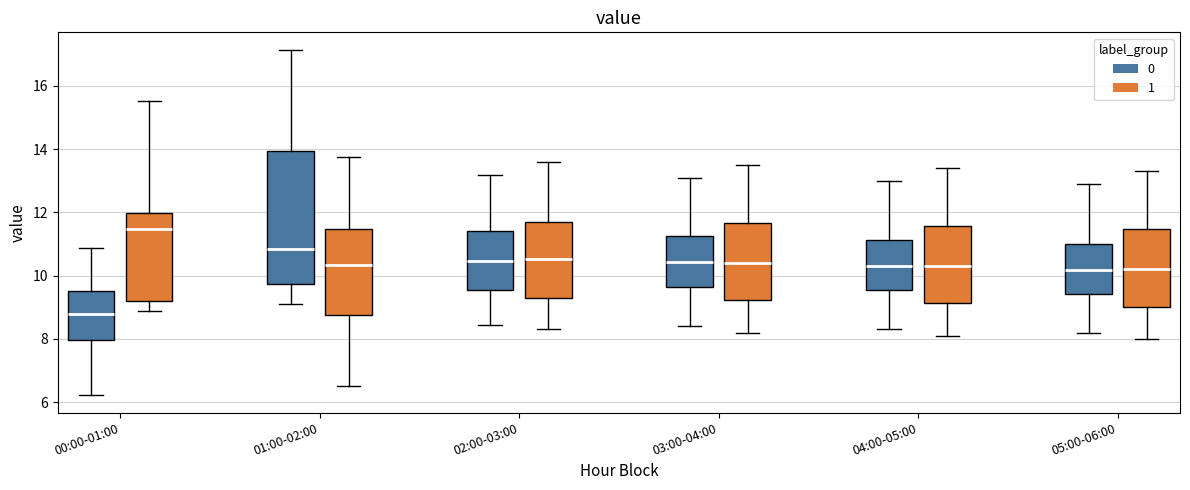

Reading left to right, transcribe this box plot: for each box, give where its median line is, the range the box spans, and where its two whiskers end, as read against the y-axis. The values are not printed on the chart, so give them approximately, as read against the axis.

00:00-01:00 (0): median 8.8, box 8.0 to 9.6, whiskers 6.2 to 10.8
00:00-01:00 (1): median 11.4, box 9.2 to 12.0, whiskers 8.8 to 15.6
01:00-02:00 (0): median 10.8, box 9.8 to 14.0, whiskers 9.2 to 17.2
01:00-02:00 (1): median 10.4, box 8.8 to 11.4, whiskers 6.6 to 13.8
02:00-03:00 (0): median 10.4, box 9.6 to 11.4, whiskers 8.4 to 13.2
02:00-03:00 (1): median 10.6, box 9.2 to 11.6, whiskers 8.4 to 13.6
03:00-04:00 (0): median 10.4, box 9.6 to 11.2, whiskers 8.4 to 13.2
03:00-04:00 (1): median 10.4, box 9.2 to 11.6, whiskers 8.2 to 13.6
04:00-05:00 (0): median 10.4, box 9.6 to 11.2, whiskers 8.4 to 13.0
04:00-05:00 (1): median 10.4, box 9.2 to 11.6, whiskers 8.2 to 13.4
05:00-06:00 (0): median 10.2, box 9.4 to 11.0, whiskers 8.2 to 13.0
05:00-06:00 (1): median 10.2, box 9.0 to 11.4, whiskers 8.0 to 13.4